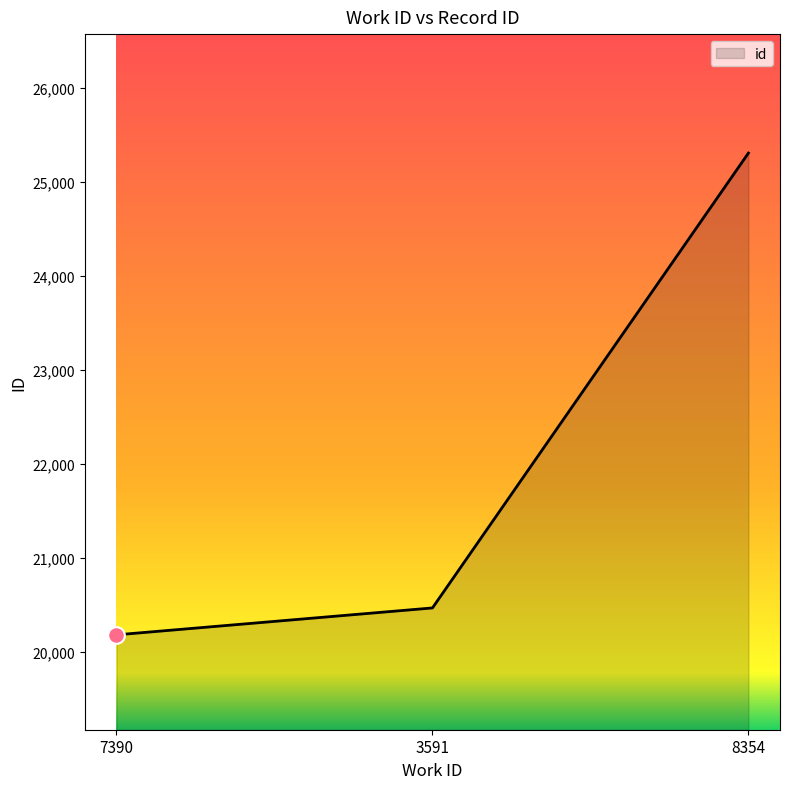

What is the ratio of the value at 3591 to the value at 7390?

1.0